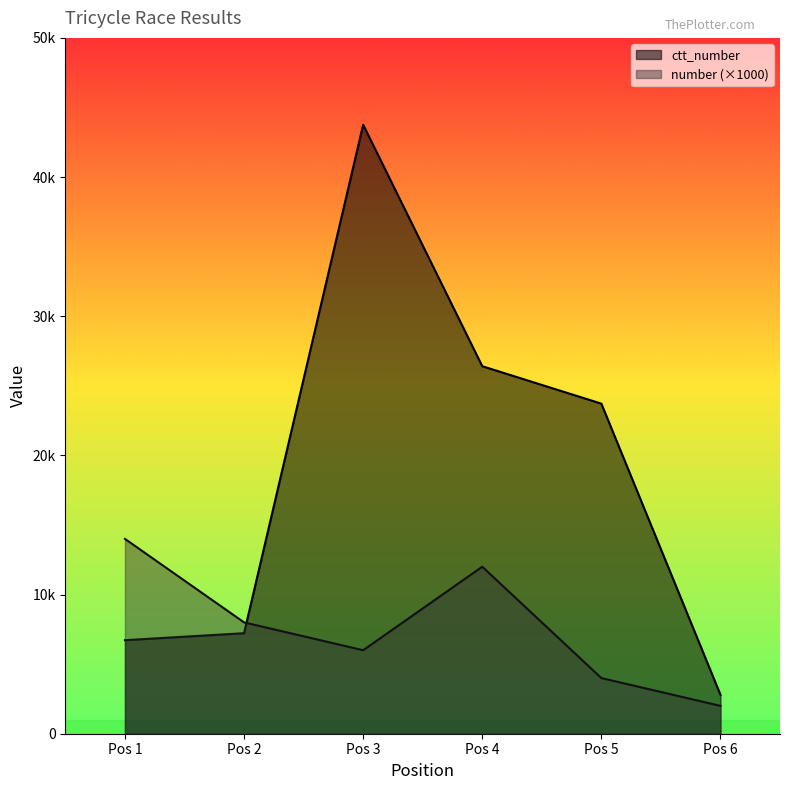

At which category is the sum across all series the highest?

Pos 3